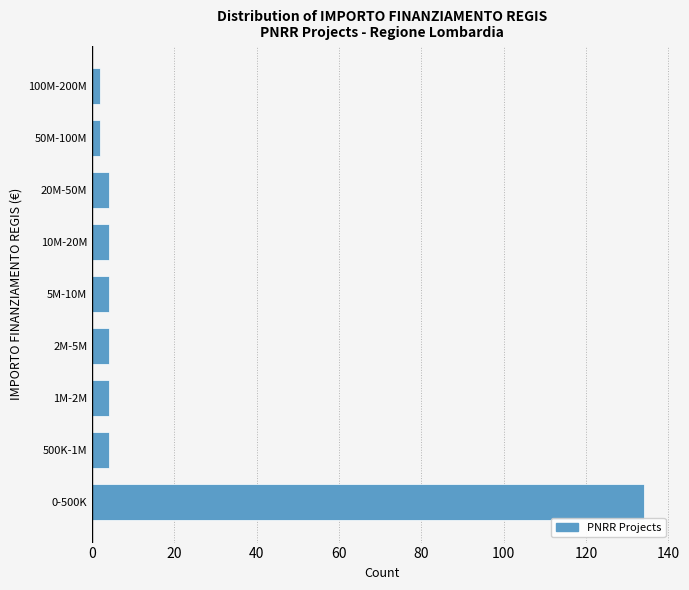

Reading bottom to top, transcribe all the data shown in this chart.

0-500K=134	500K-1M=4	1M-2M=4	2M-5M=4	5M-10M=4	10M-20M=4	20M-50M=4	50M-100M=2	100M-200M=2